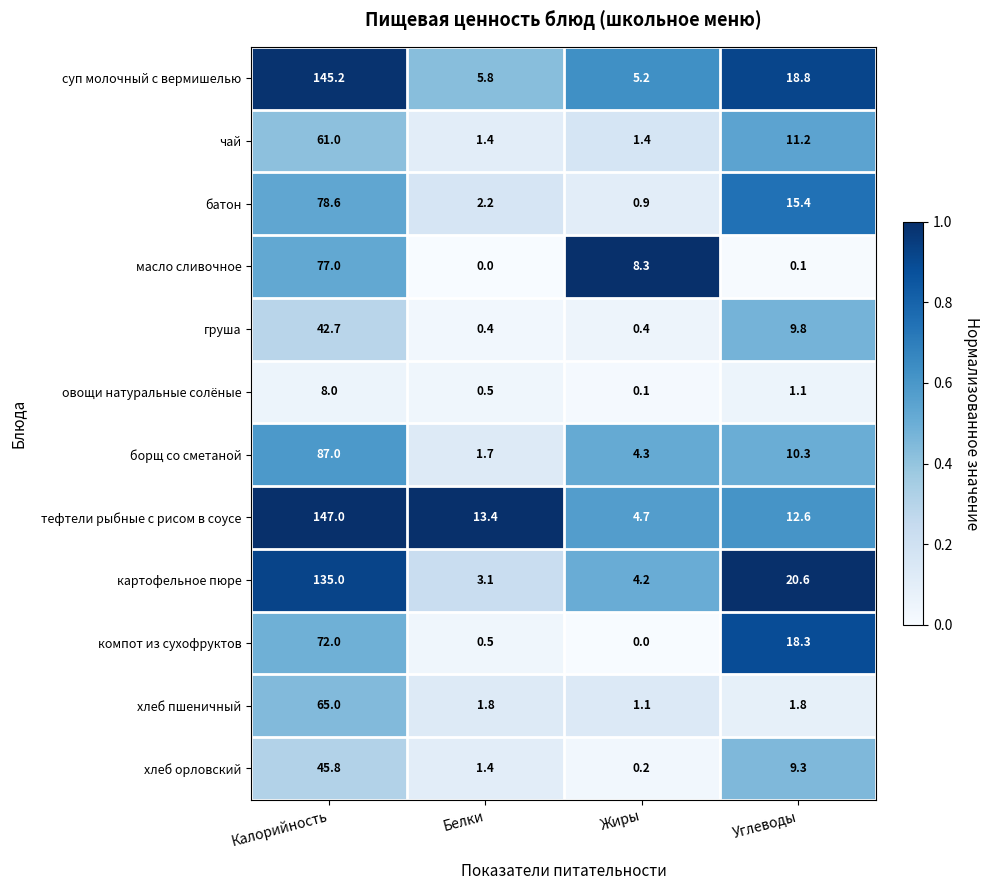

Is it true that картофельное пюре equals 135.0 at Калорийность?

True